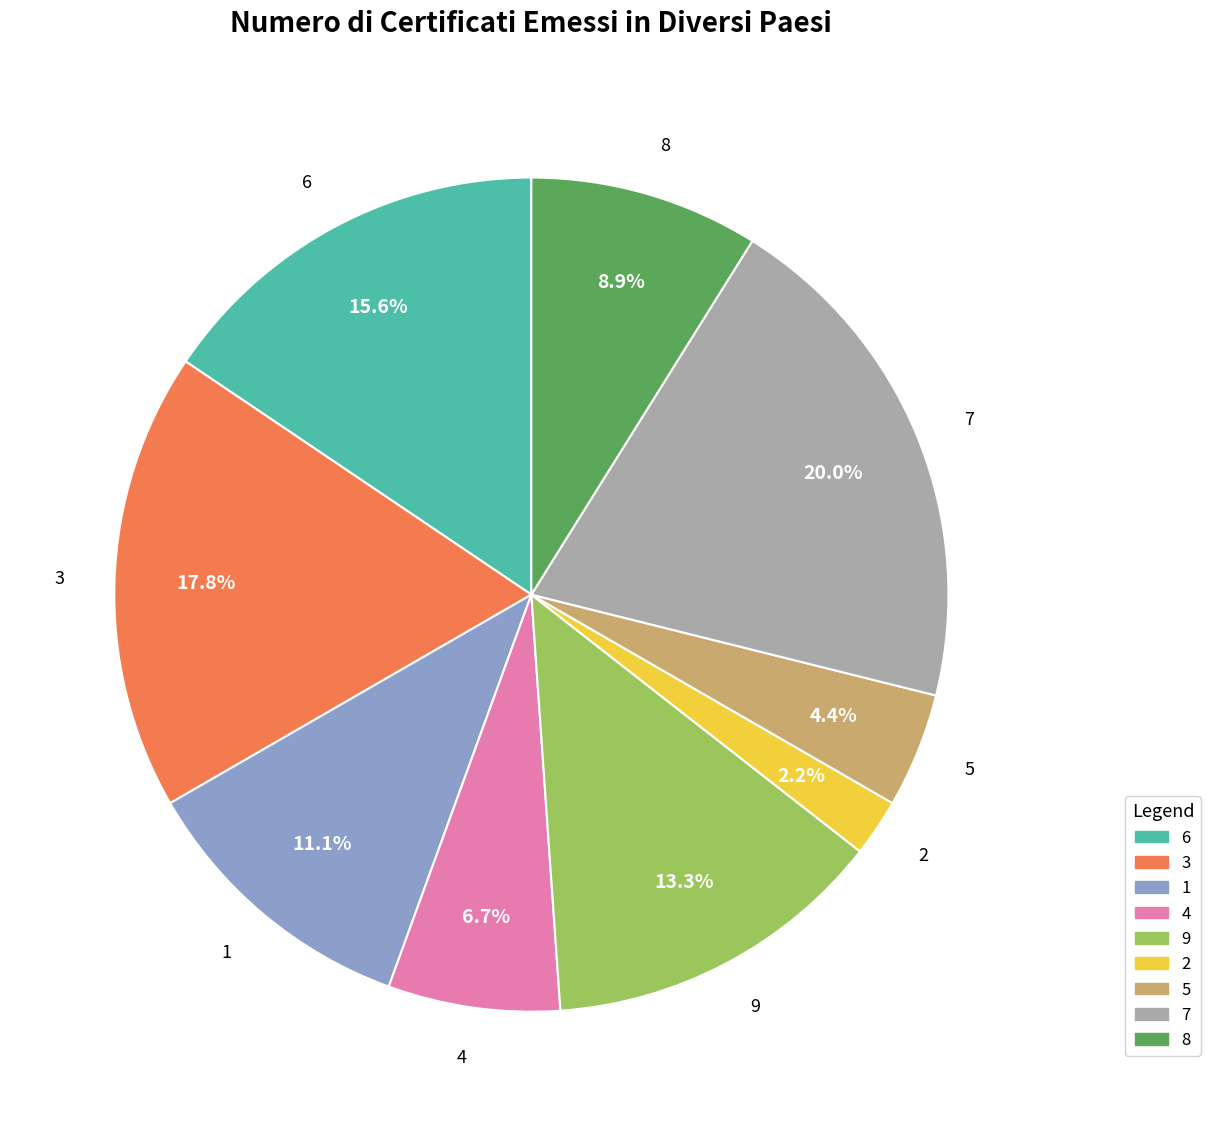

Is it true that 4 is 21% of the pie?

False